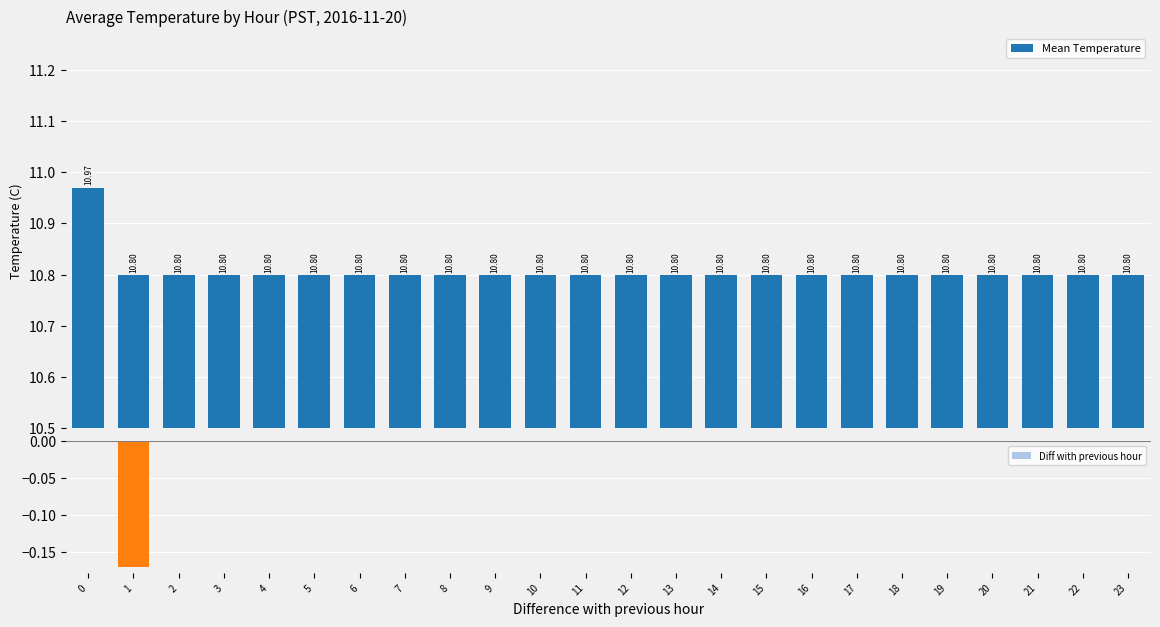

What is the highest value of the Mean Temperature series?

11.0